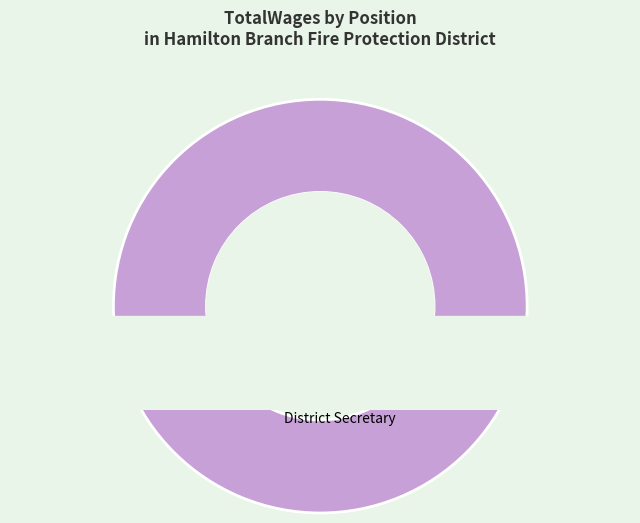

The District Secretary slice represents 100% of the pie. True or false?

True